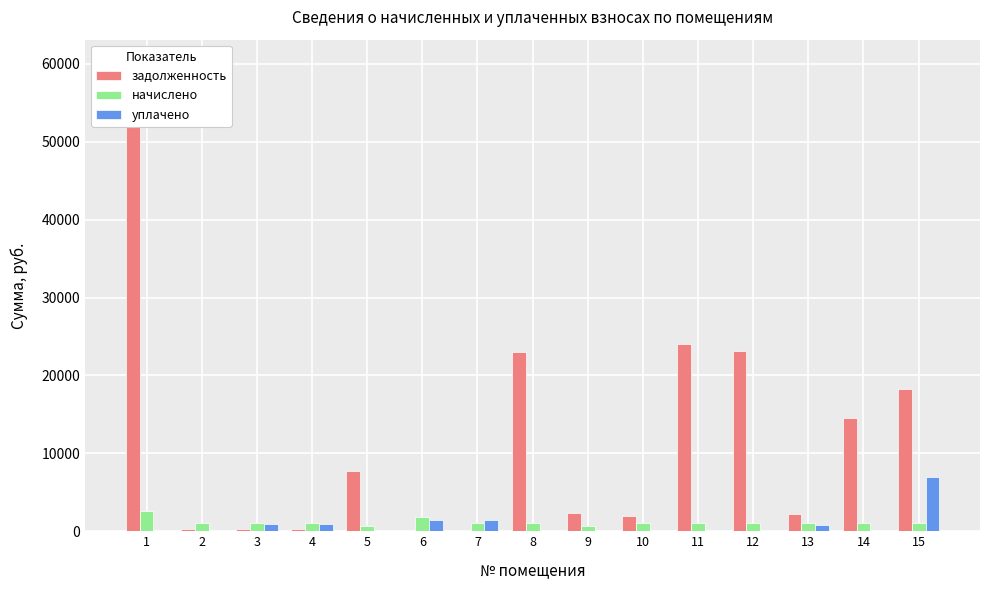

What is the total value across all series at 4?

2231.3